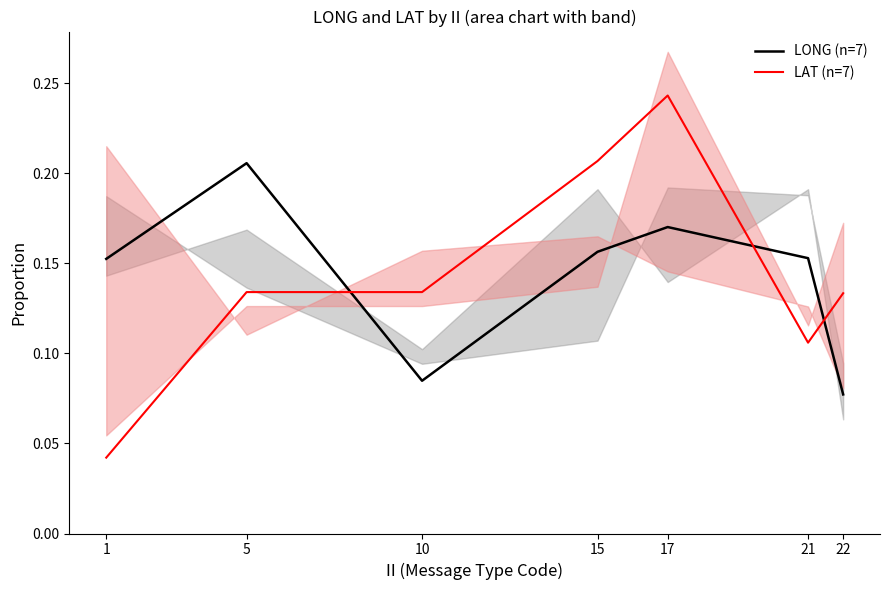

Reading left to right, what are all the values shown in this chart?

LONG (n=7): 1=0.2	5=0.2	10=0.1	15=0.2	17=0.2	21=0.2	22=0.1
LAT (n=7): 1=0.0	5=0.1	10=0.1	15=0.2	17=0.2	21=0.1	22=0.1